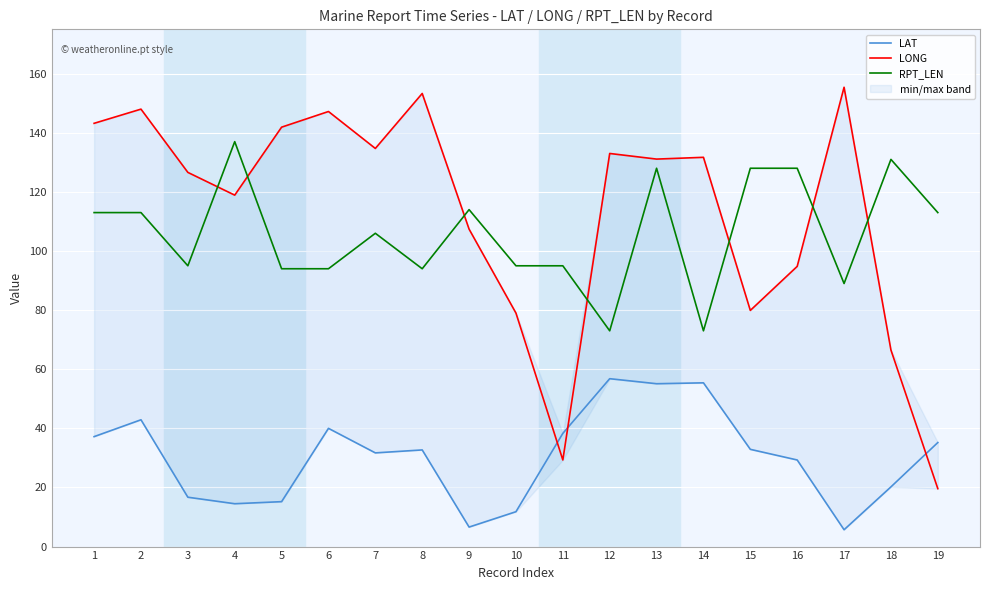

True or false: RPT_LEN and LAT intersect in this chart.

False